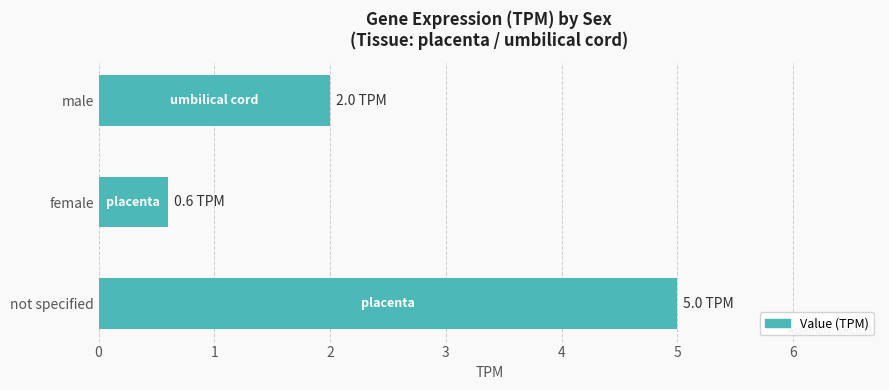

What is the greatest value displayed?

5.0